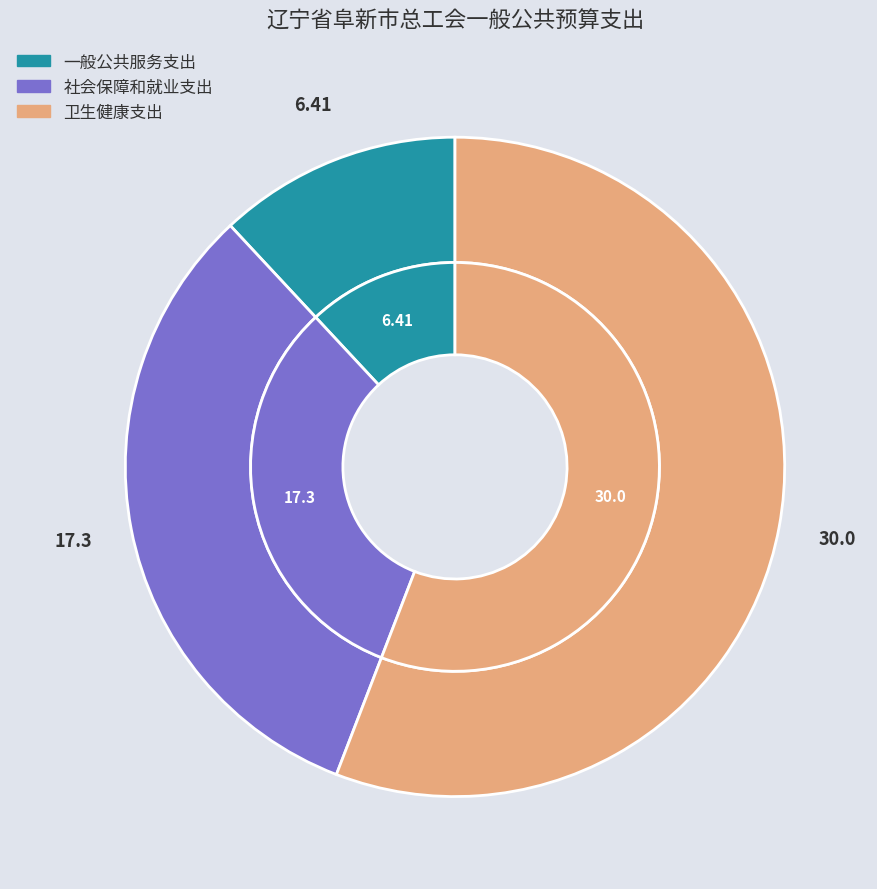

What is the largest slice in the pie chart?

卫生健康支出